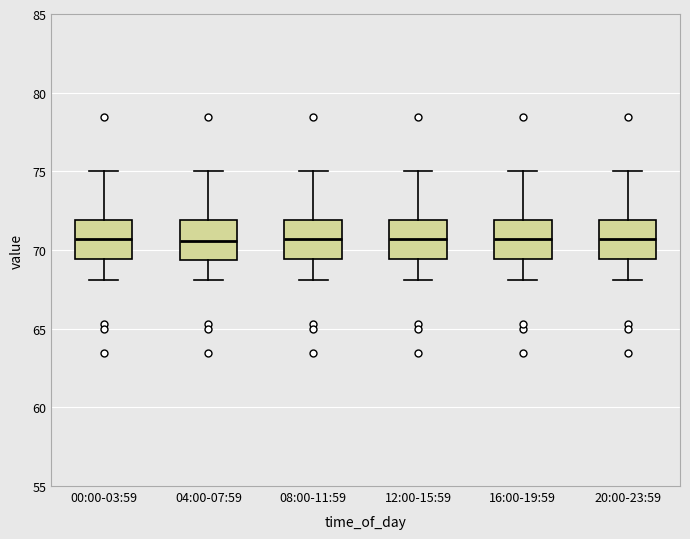

Reading left to right, read every box against the y-axis: the position of its median line, the range the box covers, and the ends of its whiskers. The values are not printed on the chart, so give them approximately, as read against the axis.

00:00-03:59: median 70.5, box 69.5 to 72.0, whiskers 68.0 to 75.0
04:00-07:59: median 70.5, box 69.5 to 72.0, whiskers 68.0 to 75.0
08:00-11:59: median 70.5, box 69.5 to 72.0, whiskers 68.0 to 75.0
12:00-15:59: median 70.5, box 69.5 to 72.0, whiskers 68.0 to 75.0
16:00-19:59: median 70.5, box 69.5 to 72.0, whiskers 68.0 to 75.0
20:00-23:59: median 70.5, box 69.5 to 72.0, whiskers 68.0 to 75.0